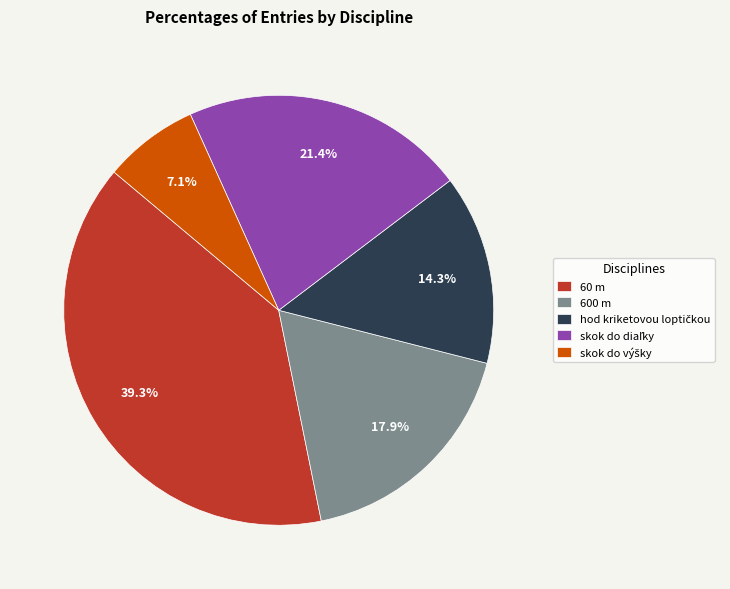

Is 60 m the majority of the pie?

No